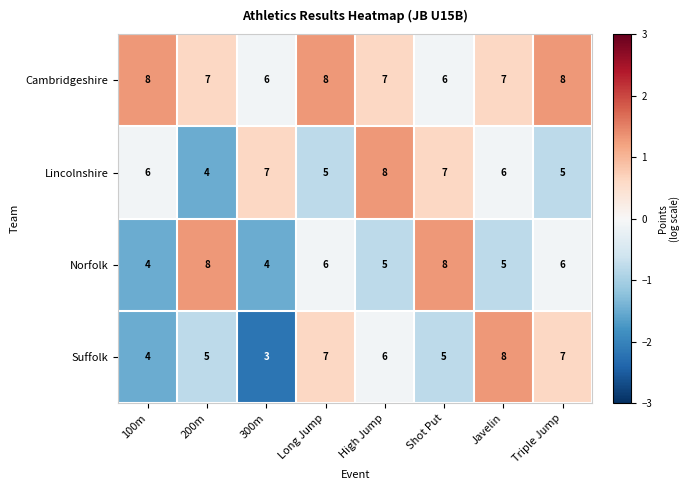

Which series has the widest spread of values?

Suffolk